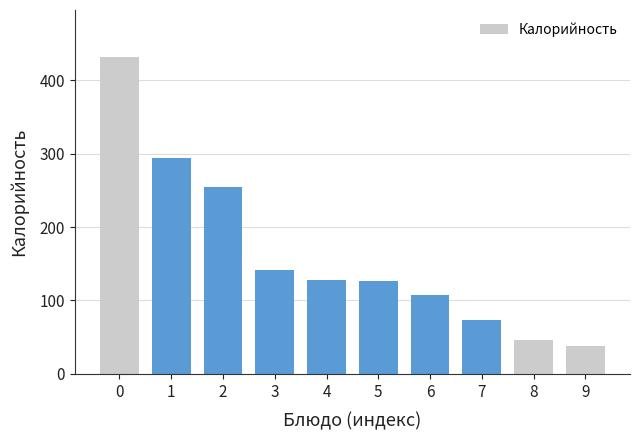

What is the smallest value displayed?

38